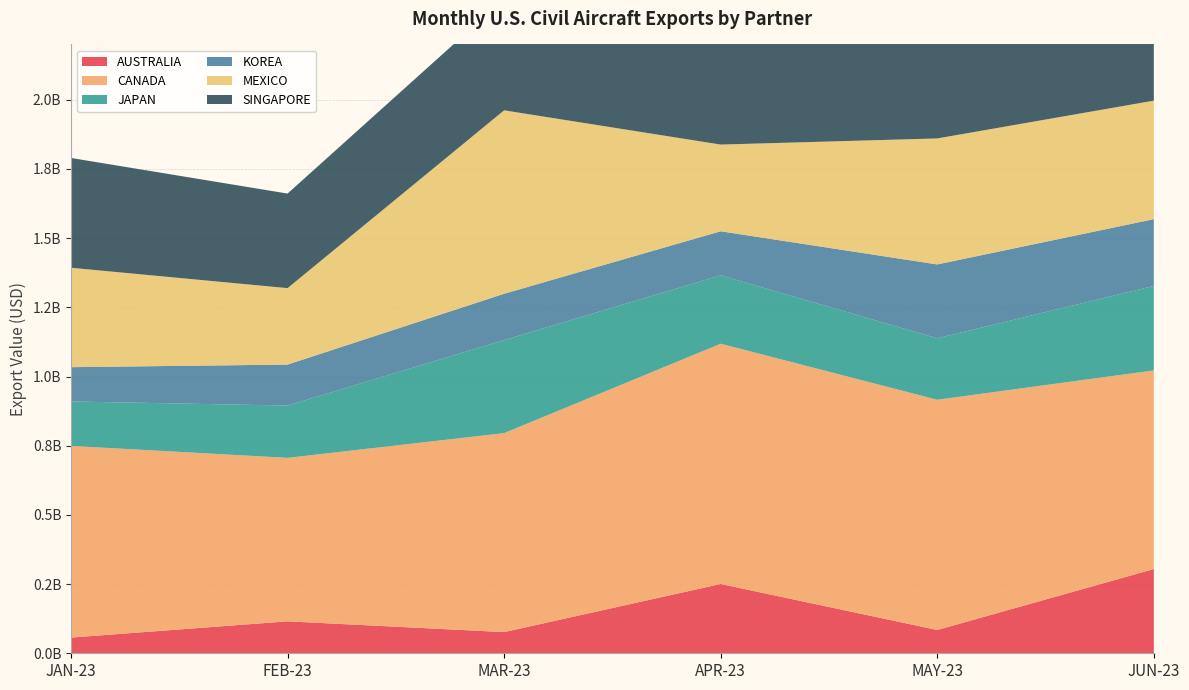

Reading left to right, what are all the values shown in this chart?

AUSTRALIA: JAN-23=56748288	FEB-23=115415409	MAR-23=76540720	APR-23=250411533	MAY-23=84164376	JUN-23=304408386
CANADA: JAN-23=692585482	FEB-23=590726494	MAR-23=718944761	APR-23=868149249	MAY-23=831939795	JUN-23=717731892
JAPAN: JAN-23=160646839	FEB-23=189010502	MAR-23=336396036	APR-23=247167121	MAY-23=222170051	JUN-23=305387150
KOREA: JAN-23=123876697	FEB-23=148031883	MAR-23=167304411	APR-23=159174432	MAY-23=266780737	JUN-23=241179765
MEXICO: JAN-23=359226147	FEB-23=276287751	MAR-23=662771168	APR-23=313328352	MAY-23=455326491	JUN-23=428226045
SINGAPORE: JAN-23=396747512	FEB-23=341670310	MAR-23=402937226	APR-23=559351194	MAY-23=435759745	JUN-23=619409132